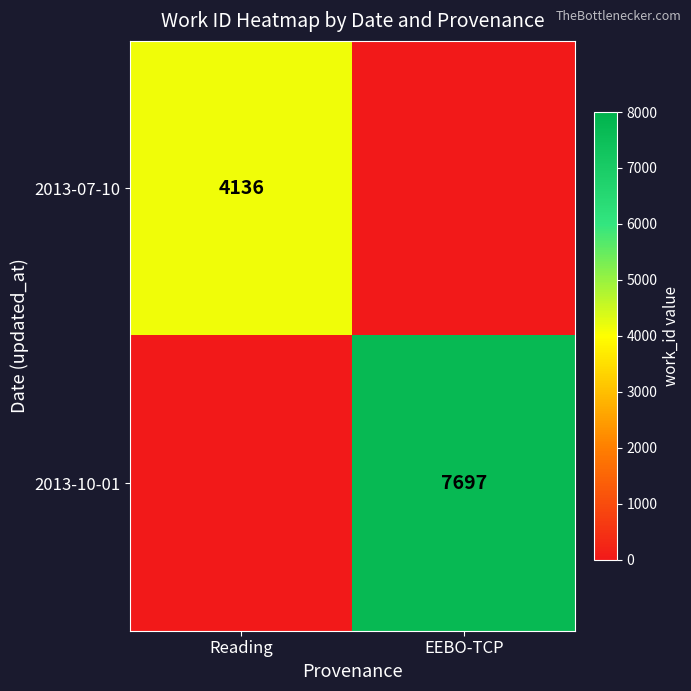

True or false: 2013-10-01 has a value of 7697 at EEBO-TCP.

True